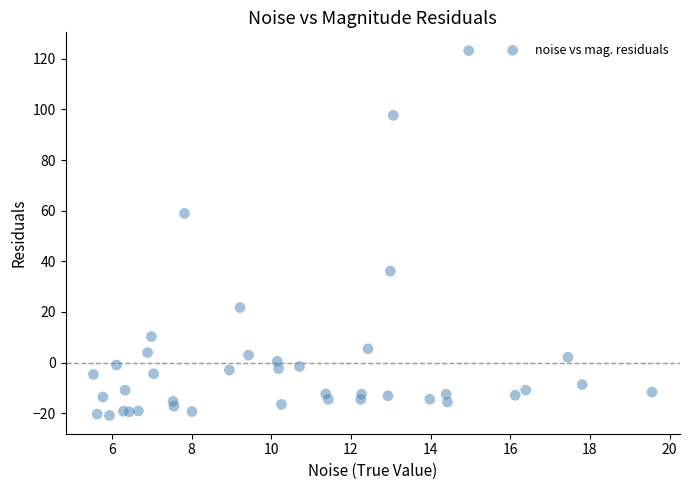

What Y value in the scatter plot is closest to 51?

58.9